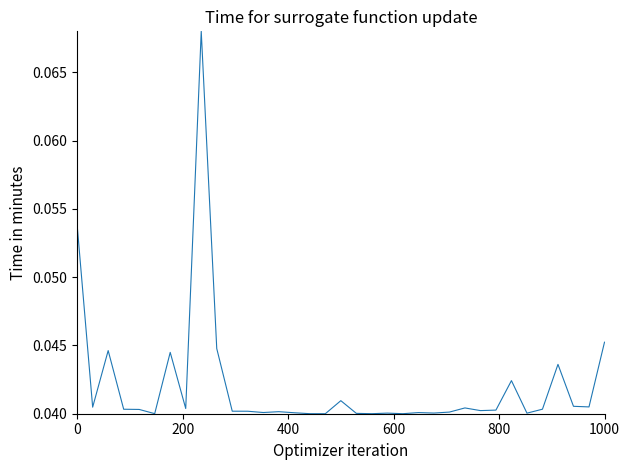

True or false: the data shows 0.1 at 1000.

False